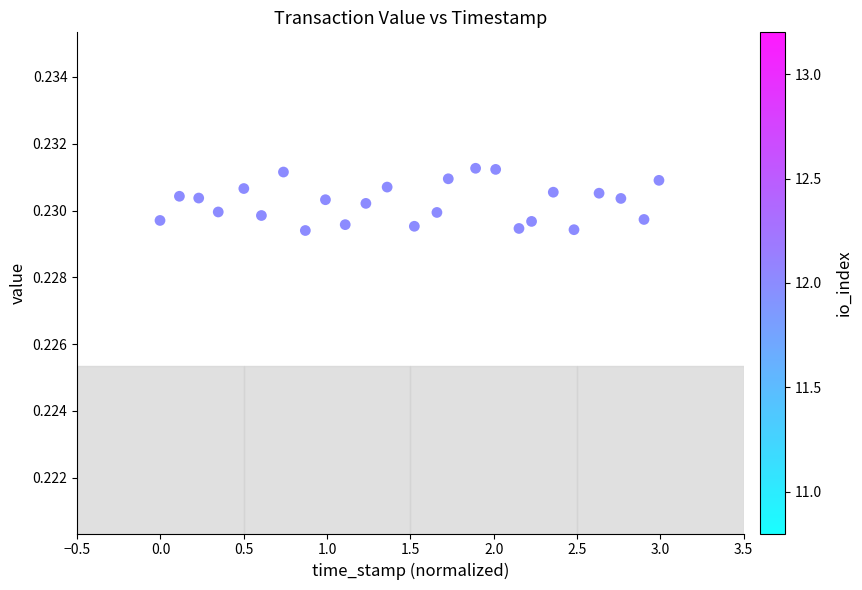

What is the range of X values (max minus min)?

3.0